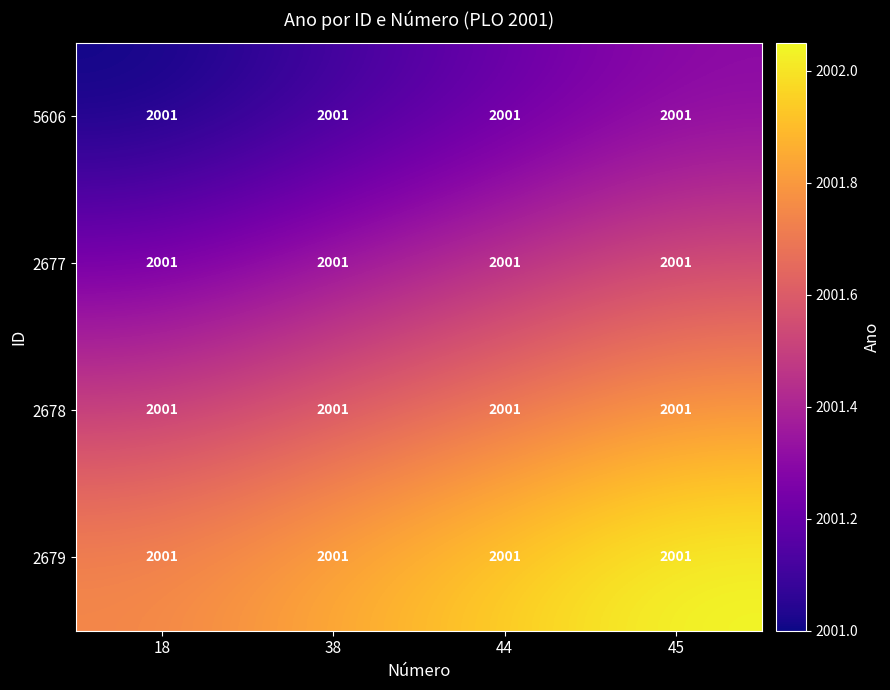

At which label is 2677 closest to 2001?

18